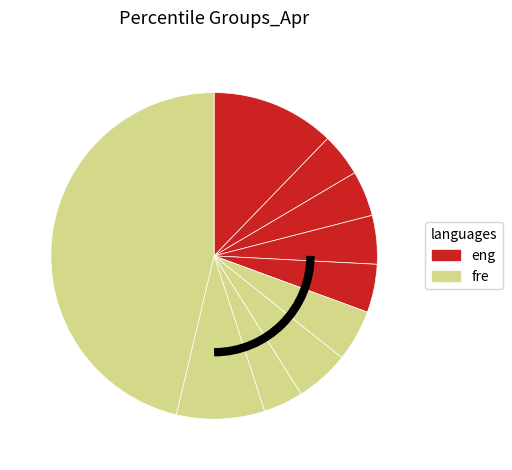

Which slice is the largest?

pct95